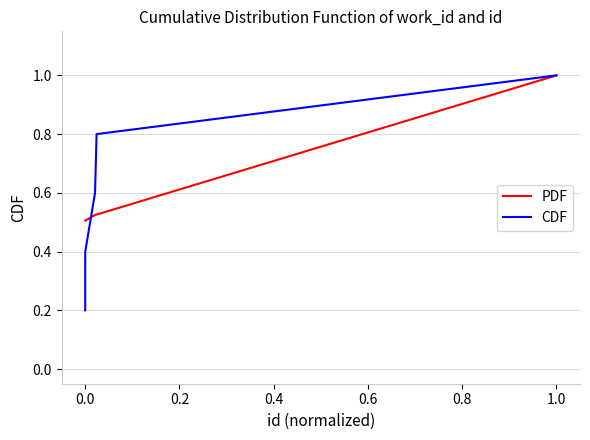

What is the maximum value shown in the chart?

1.0